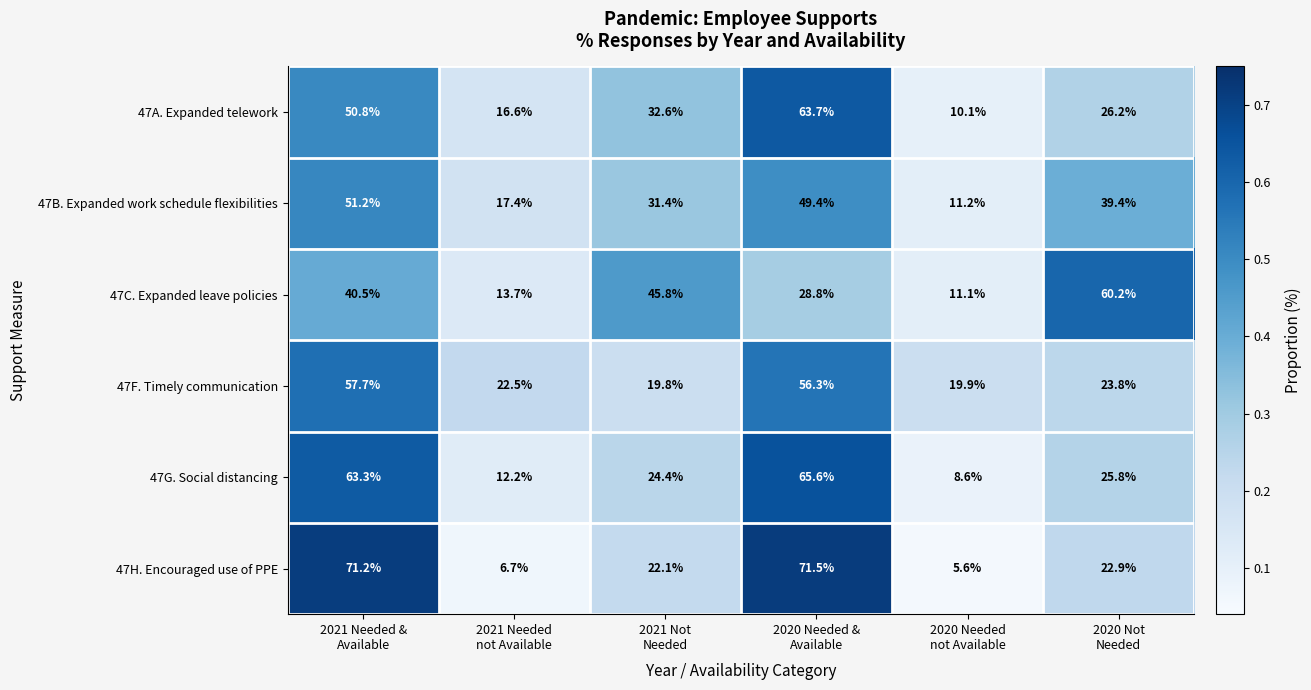

What is the highest value of the 47A. Expanded telework series?

63.7